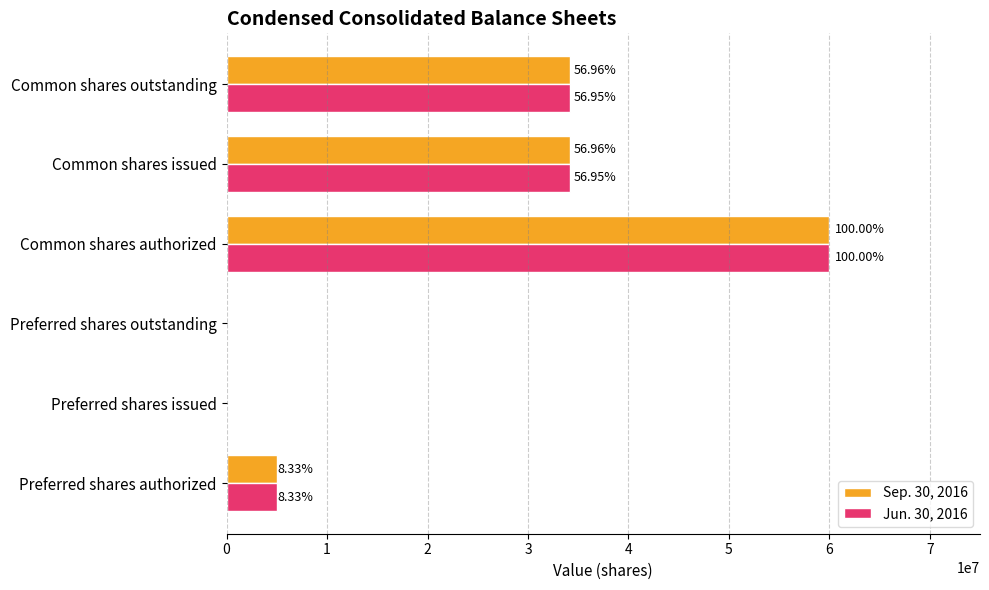

Which series has the widest spread of values?

Sep. 30, 2016